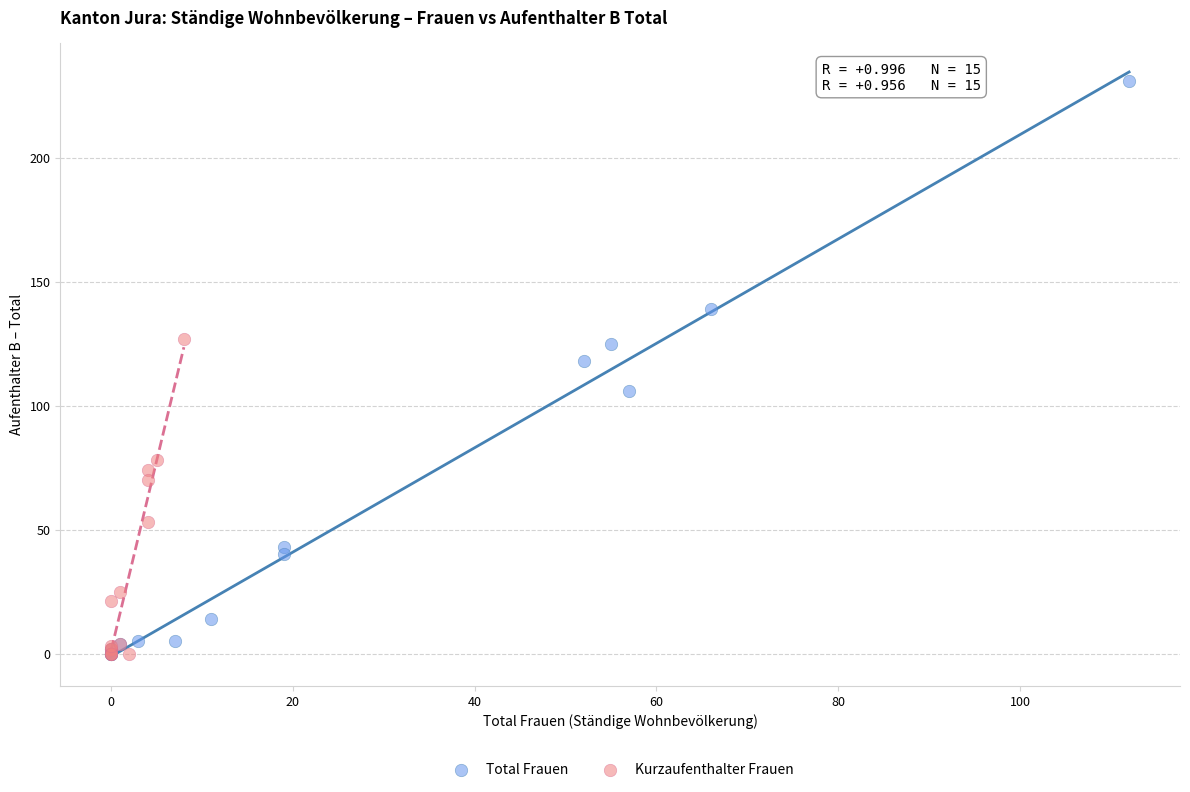

Which series contains the highest Y value?

Total Frauen